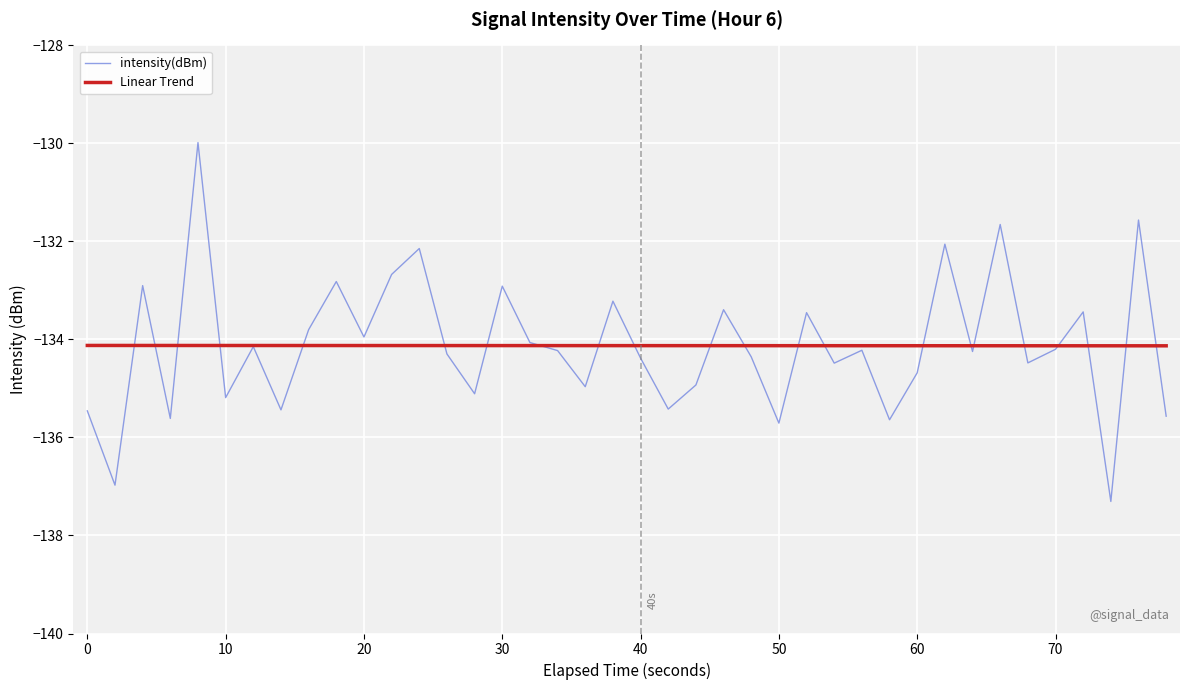

Which series has the largest range (max minus min)?

intensity(dBm)